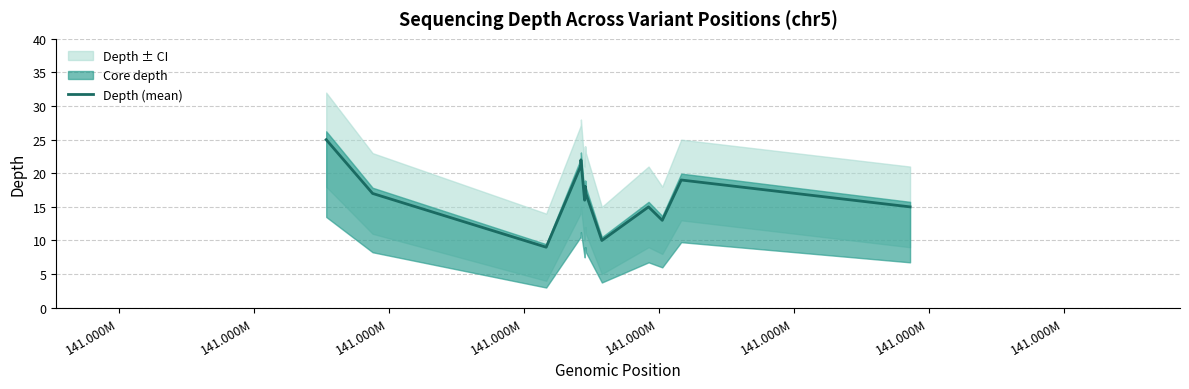

What is the highest value of the Depth (mean) series?

25